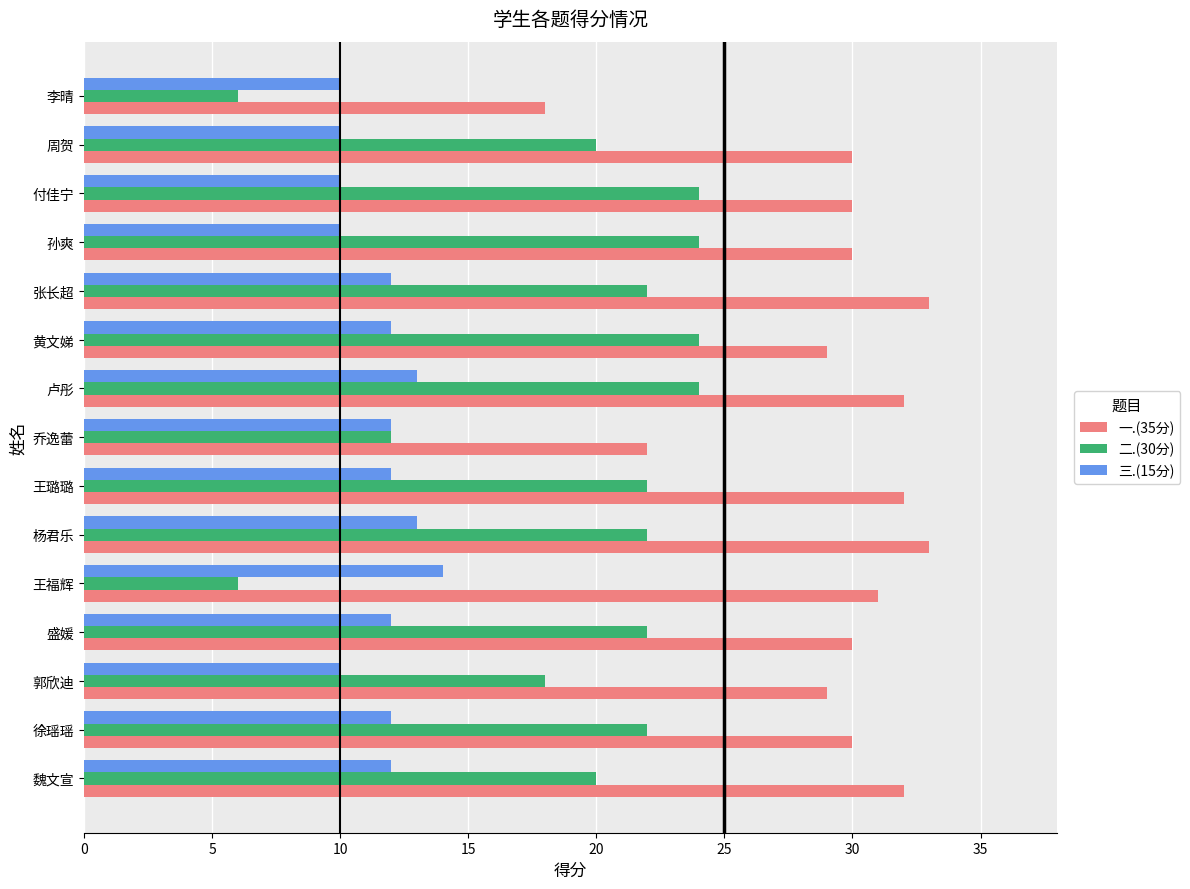

At how many categories does at least one series exceed 16?

15